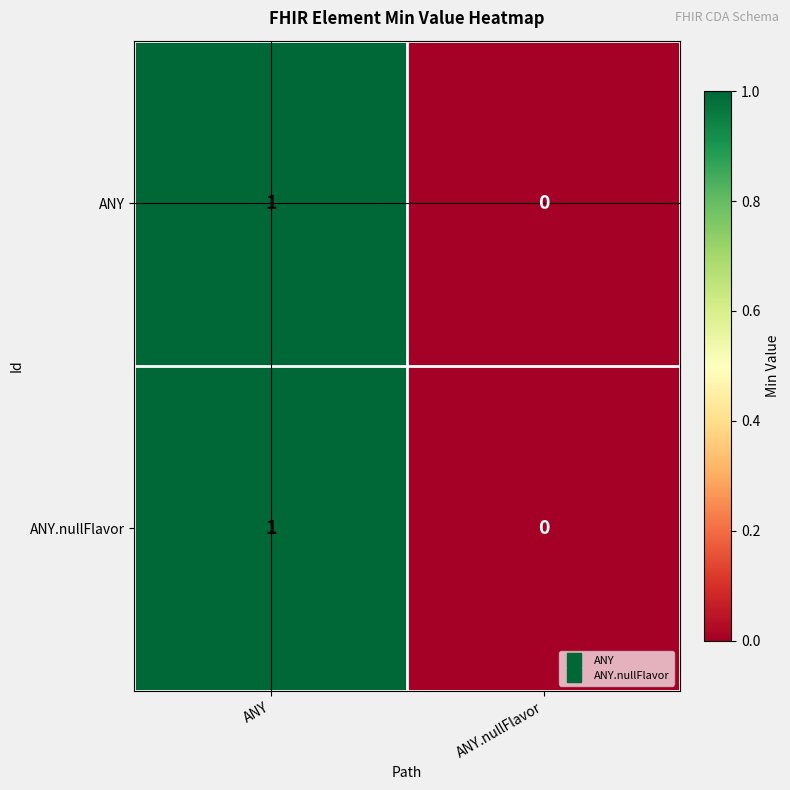

Where is ANY nearest to the value 0?

ANY.nullFlavor